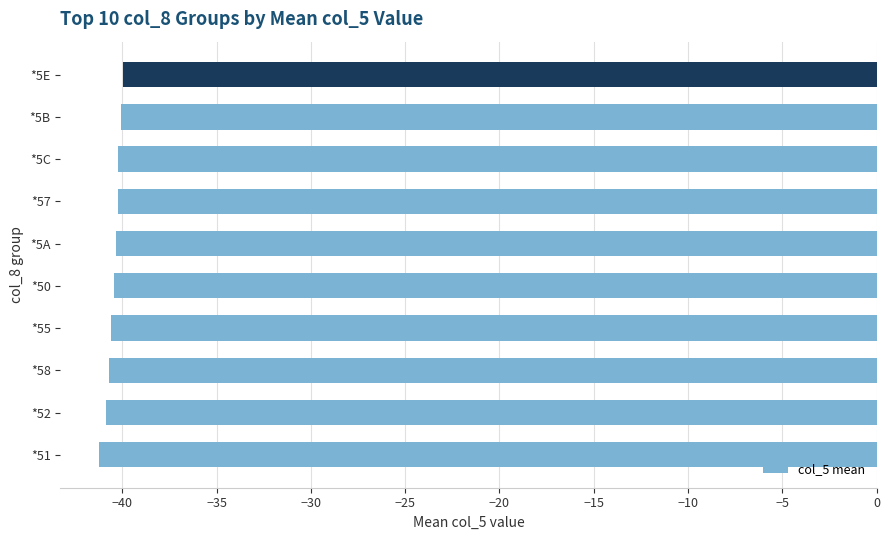

What is the maximum value shown in the chart?

-40.0